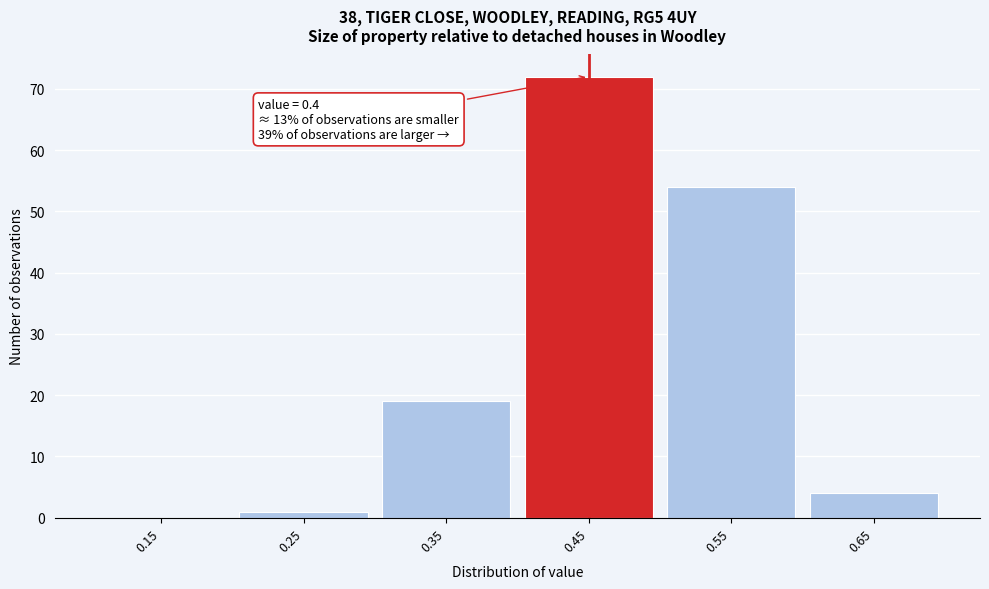

Which range on the x-axis has the tallest bar?

0.4 to 0.5